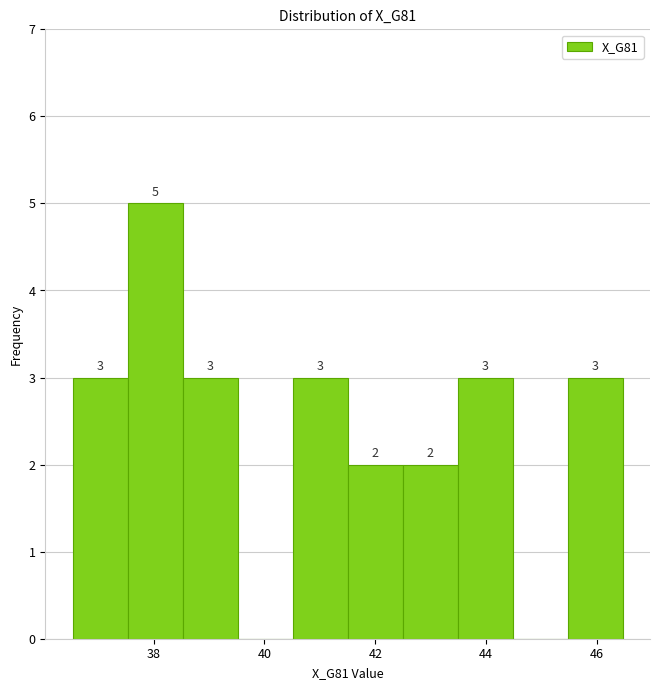

Over which range of the x-axis is the bar tallest?

37.6 to 38.6